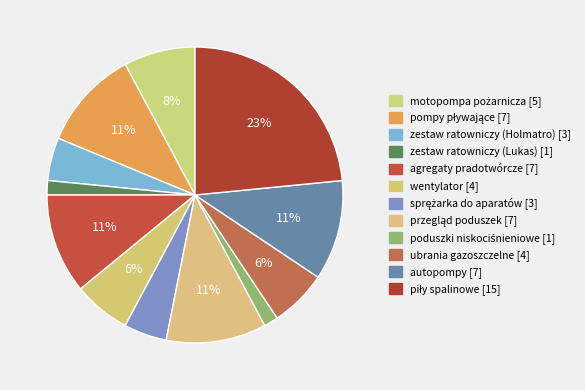

To the nearest percent, what is the difference between the wentylator and sprężarka do aparatów slice percentages?

2%